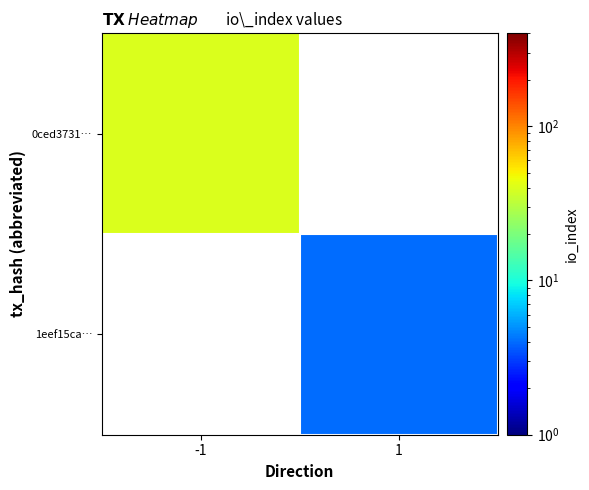

How many distinct data groups are displayed?

2